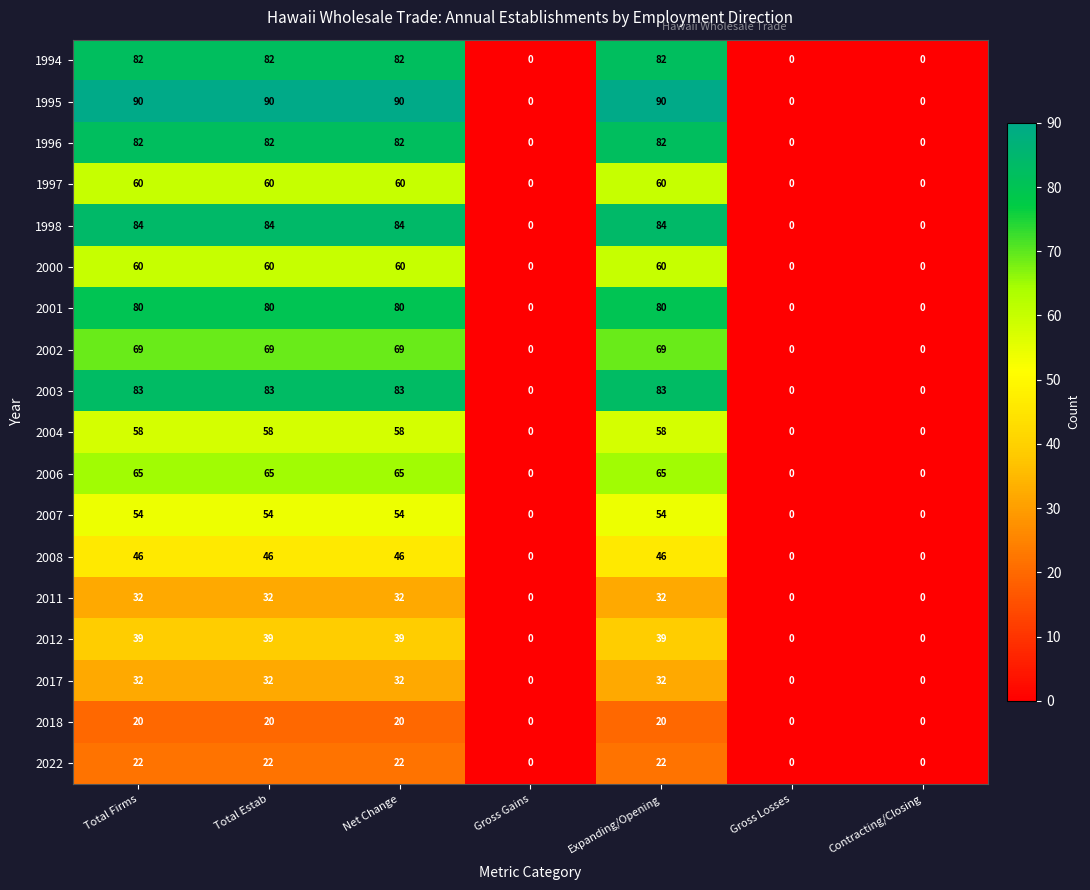

The value of 2001 at Expanding/Opening is 80. True or false?

True